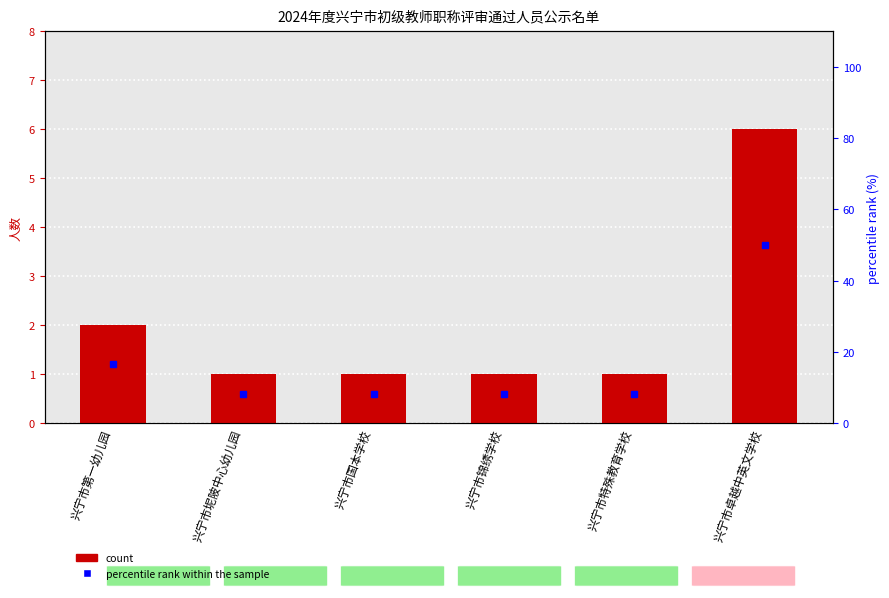

At which label does count reach its minimum?

兴宁市坭陂中心幼儿园